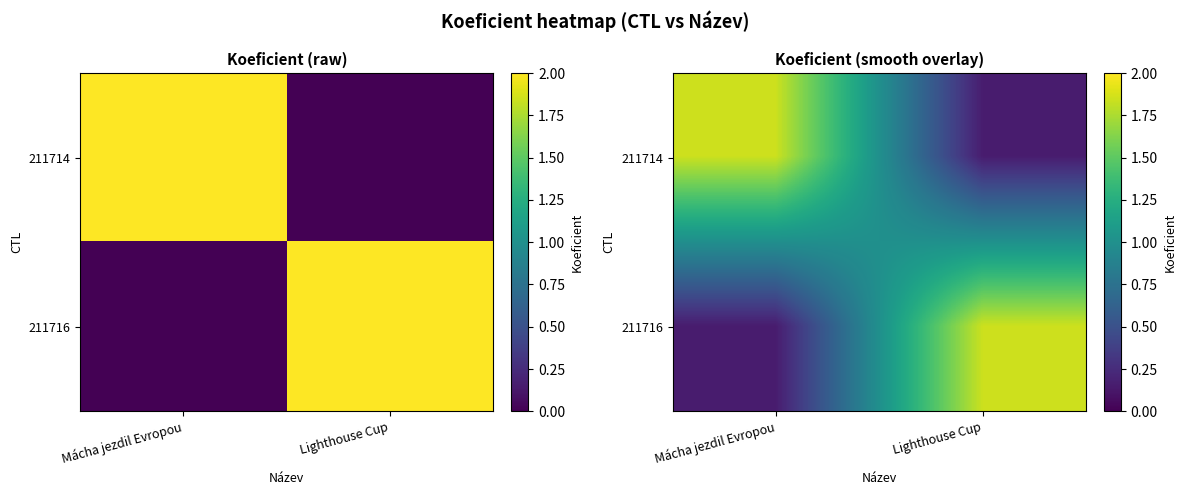

Which series has the largest total across all categories?

211714